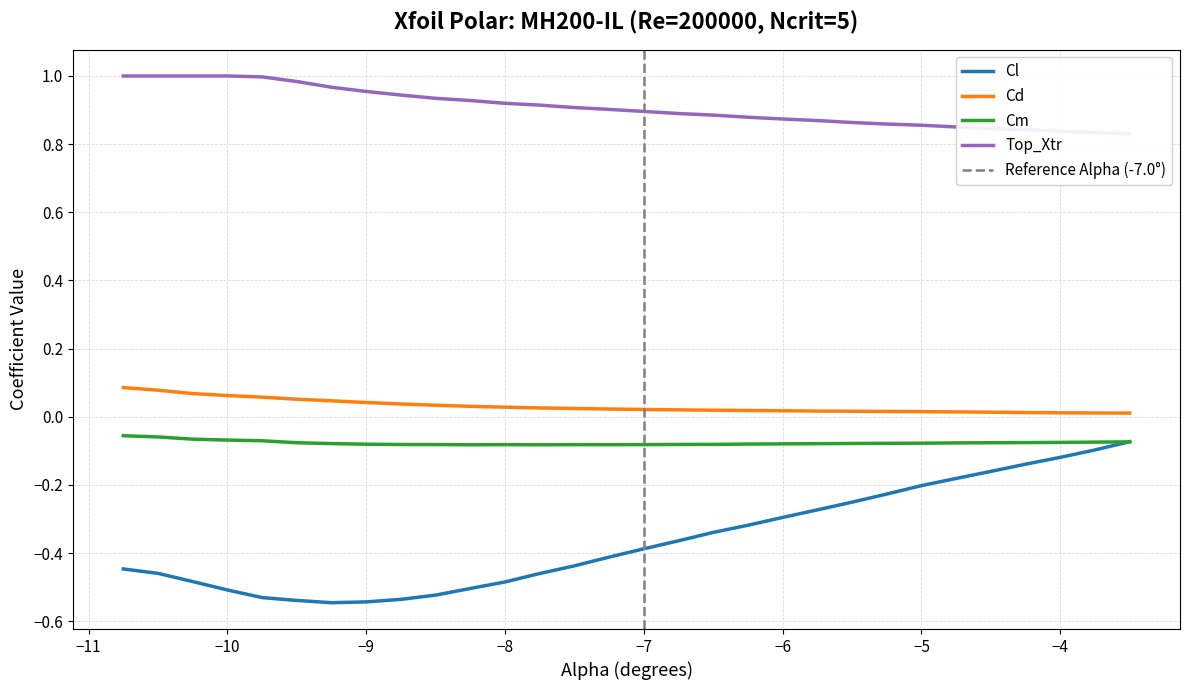

What are all the series names shown in the legend?

Cl, Cd, Cm, Top_Xtr